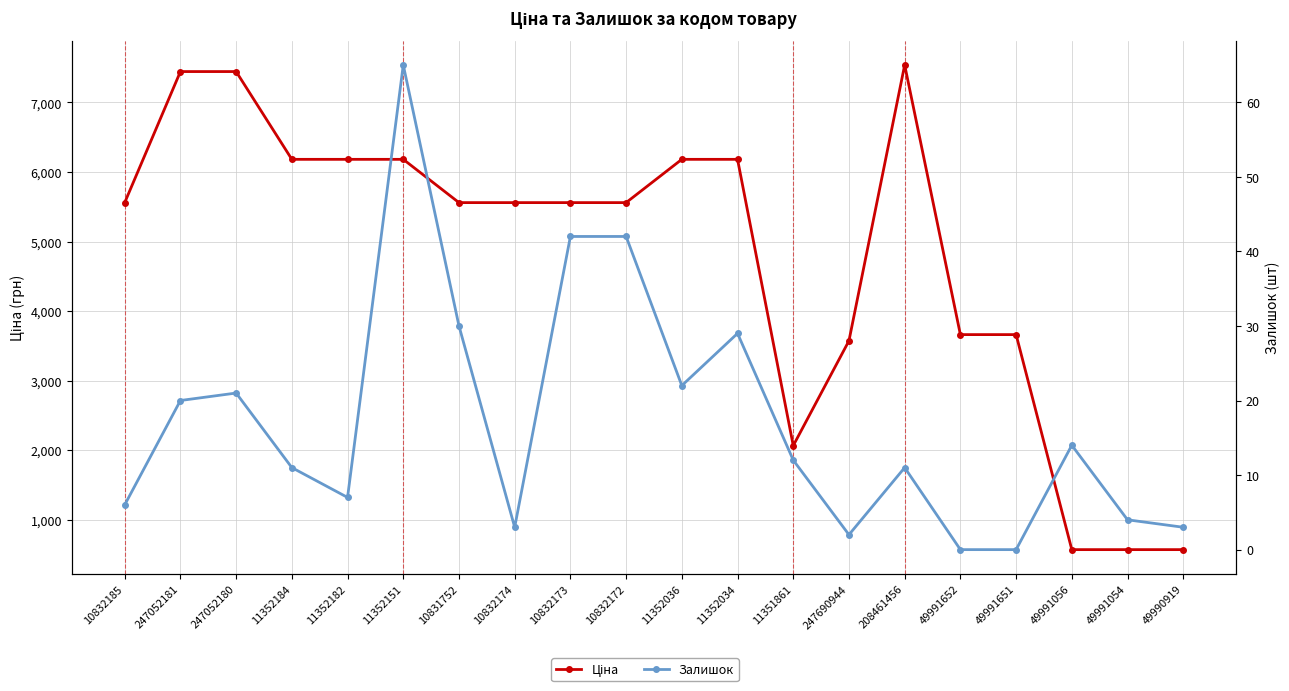

At which category does Ціна reach its first local valley?

11351861